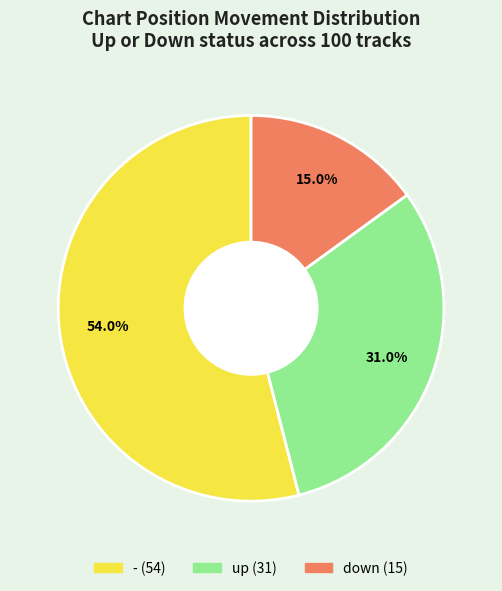

To the nearest percent, what is the difference between the - and down slice percentages?

39%